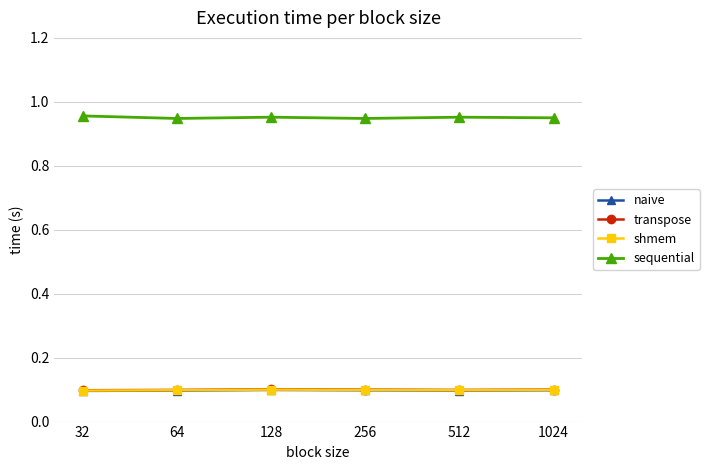

What is the sum of the sequential values at 256 and 512?

1.9